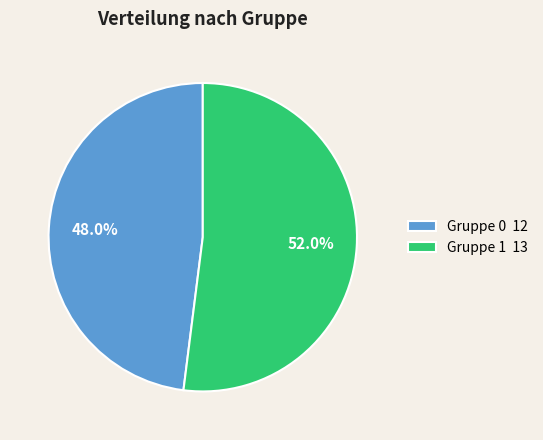

Does Gruppe 1 account for over 50% of the chart?

Yes